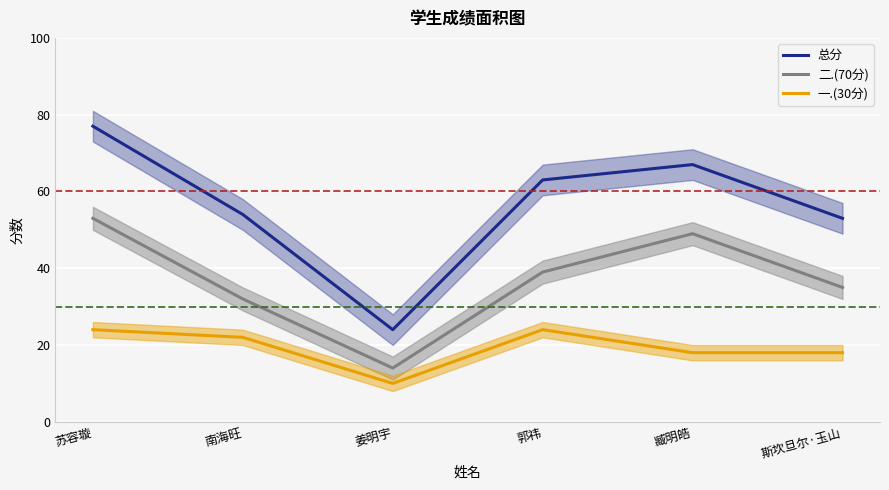

Reading left to right, extract all data points from this chart.

总分: 苏容璇=77	南海旺=54	姜明宇=24	郭祎=63	臧明皓=67	斯坎旦尔·玉山=53
二.(70分): 苏容璇=53	南海旺=32	姜明宇=14	郭祎=39	臧明皓=49	斯坎旦尔·玉山=35
一.(30分): 苏容璇=24	南海旺=22	姜明宇=10	郭祎=24	臧明皓=18	斯坎旦尔·玉山=18